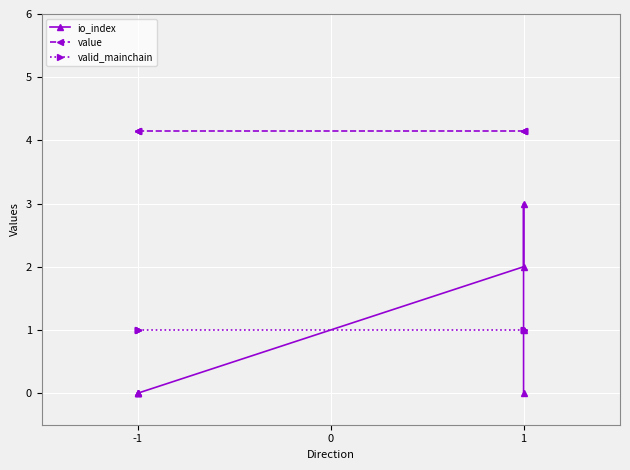

How many intersections are there between valid_mainchain and io_index?

1